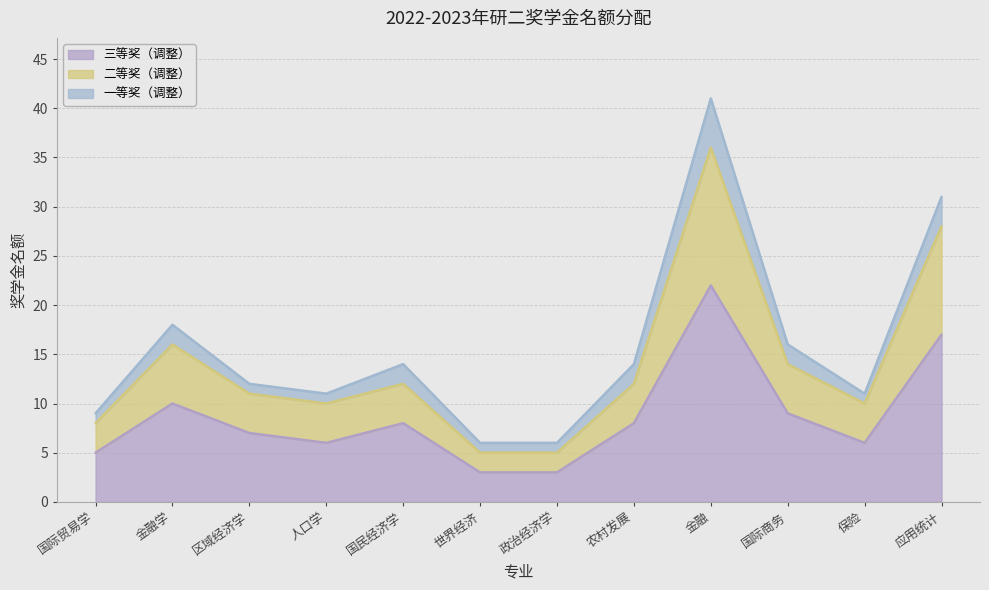

Where is the first local minimum for 二等奖（调整）?

人口学